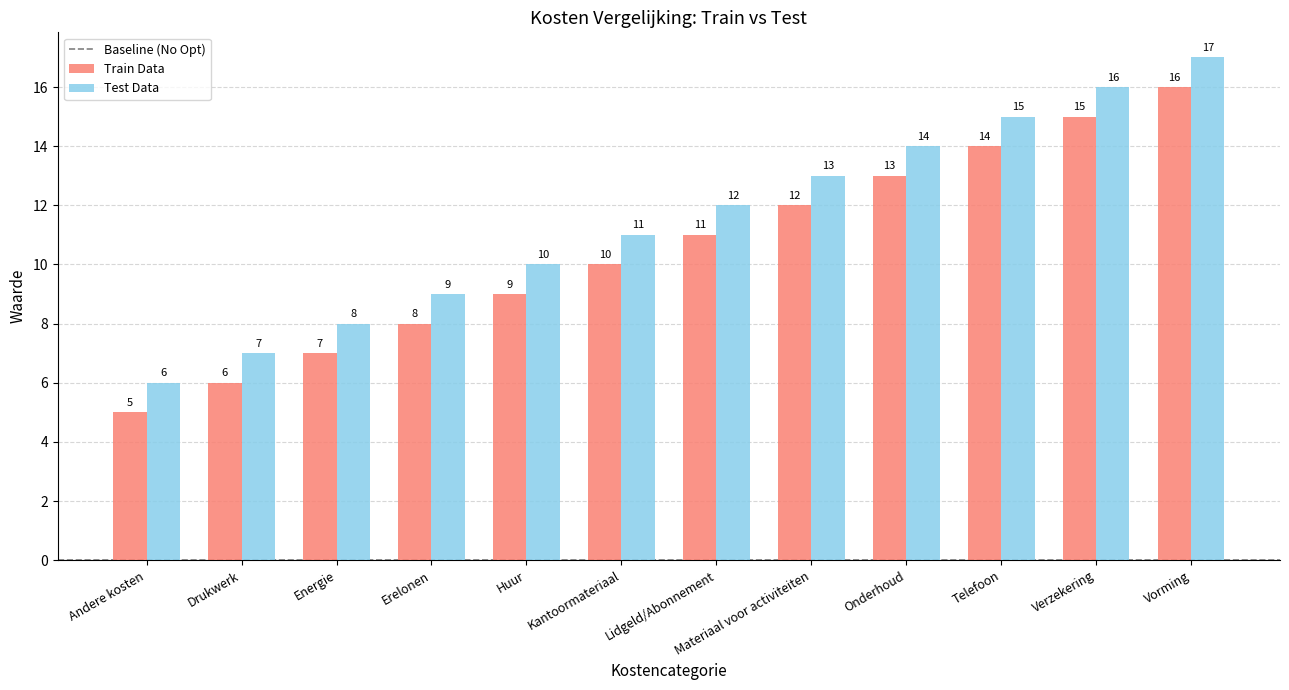

Is the value of Train Data at Materiaal voor activiteiten greater than the value of Test Data at Kantoormateriaal?

Yes